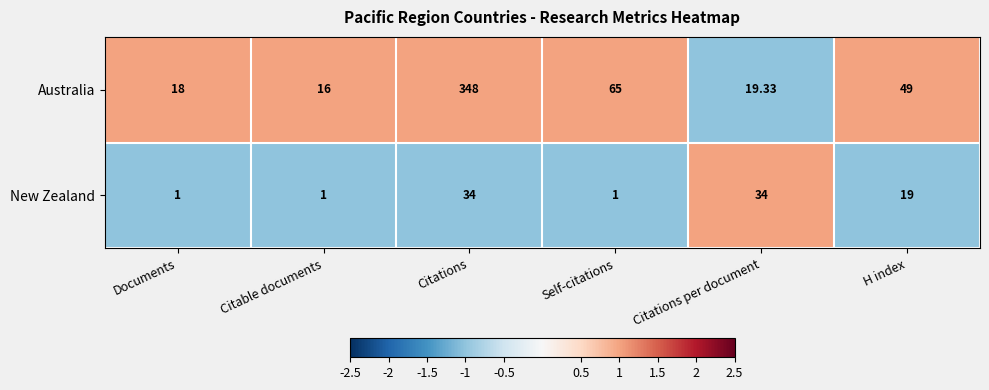

What is the difference between the highest and lowest values at Documents?

17.0